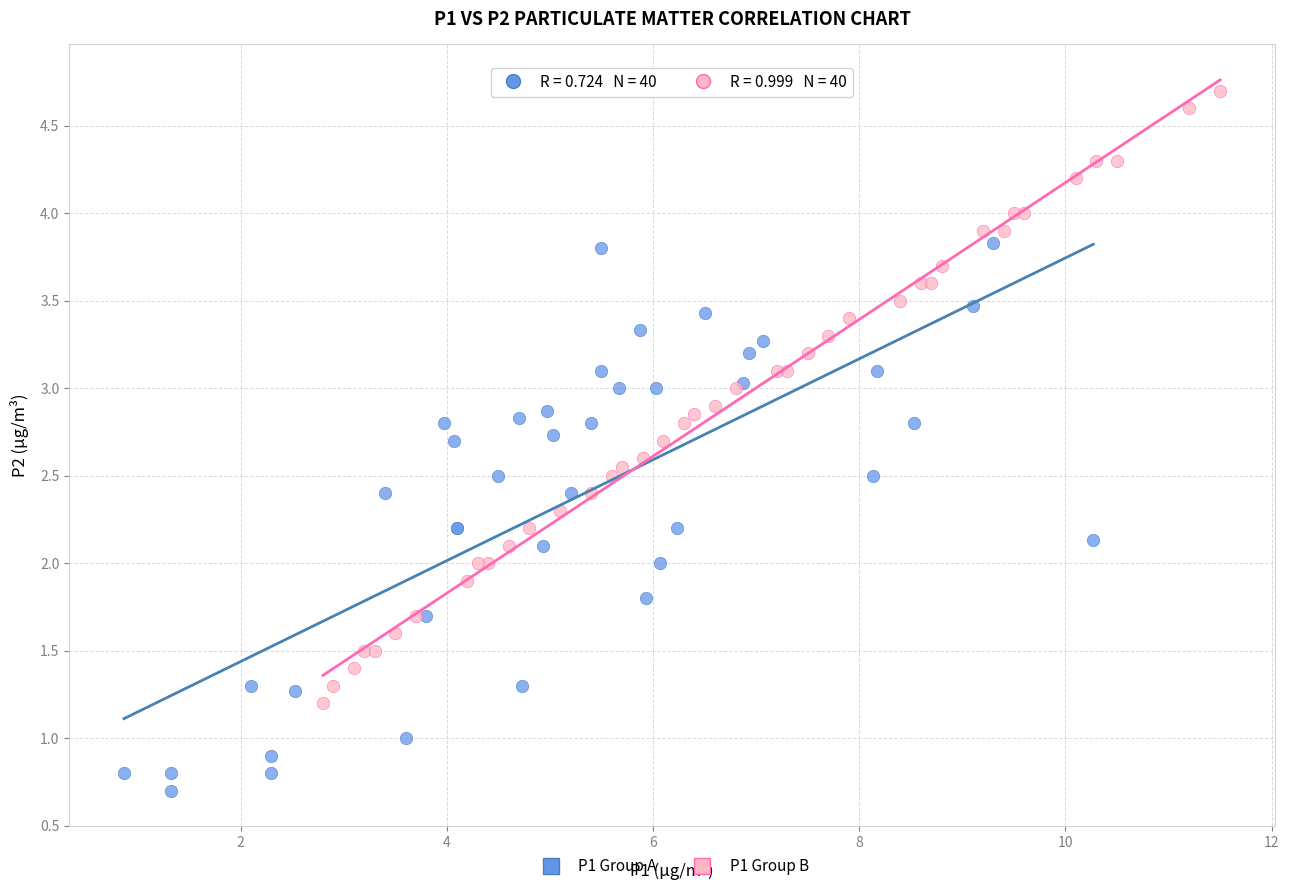

Which series has the widest spread of Y values?

P1 Group B